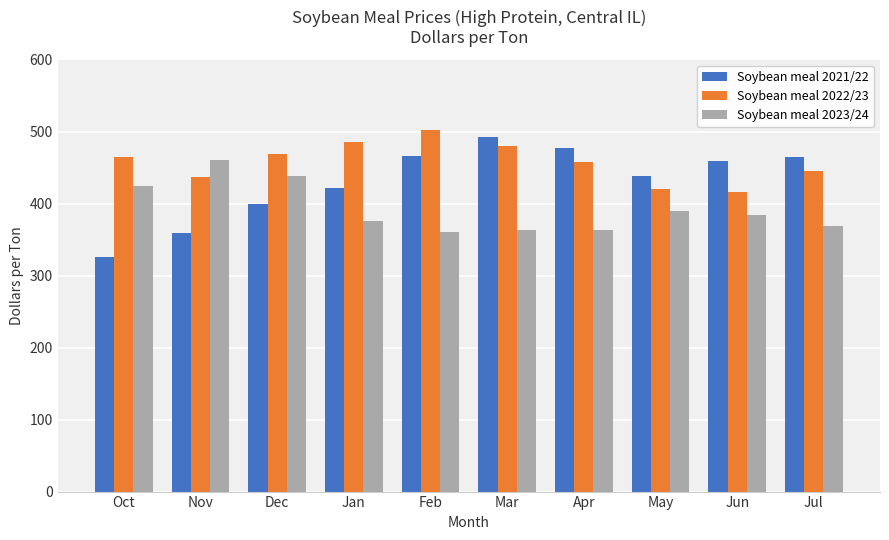

What is the label of the 6th bar from the left?

Mar